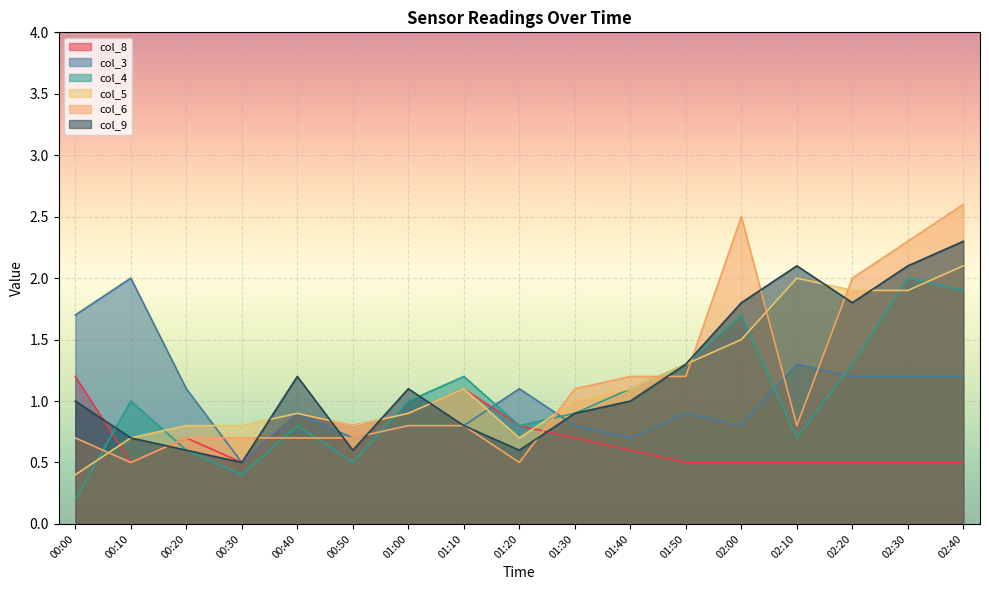

The value of col_6 at 00:20 is 0.7. True or false?

True